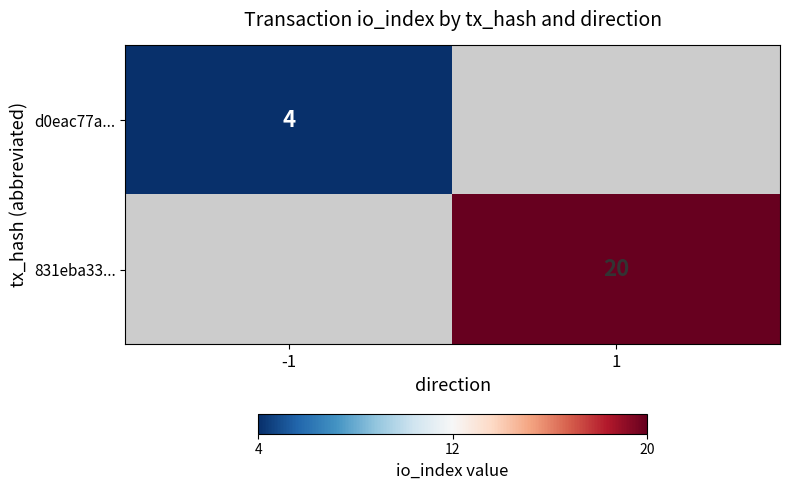

At which category does the chart reach its minimum across all series?

-1